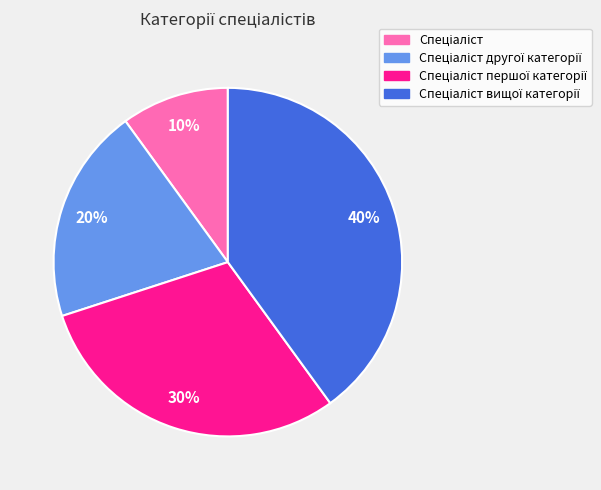

Is there any slice that represents more than half of the pie?

No